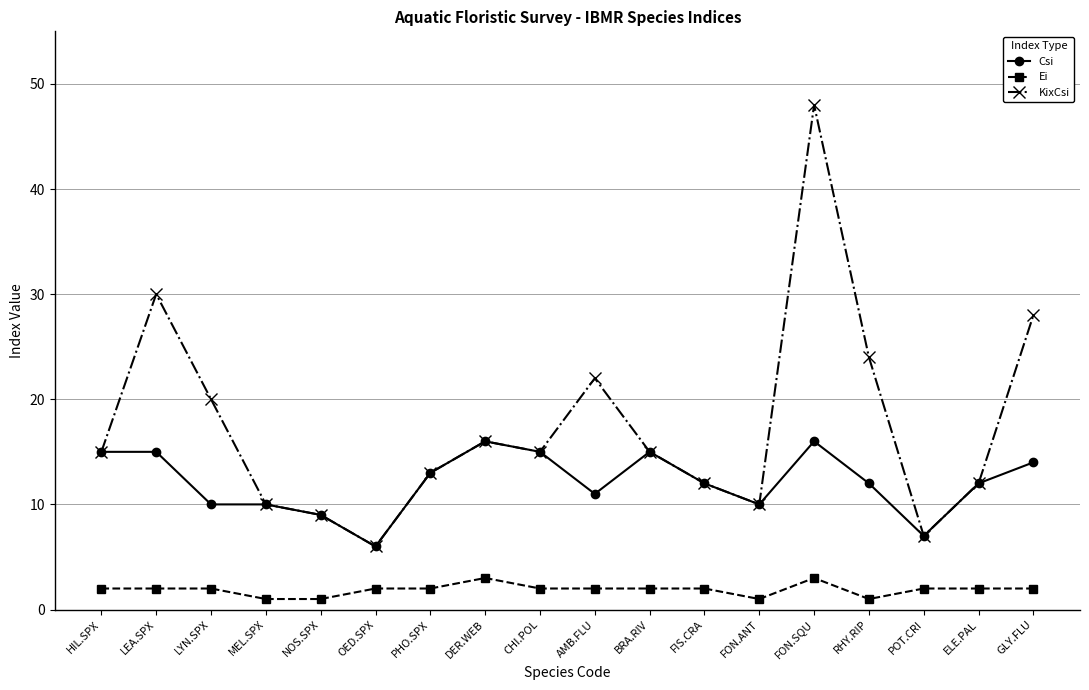

What is the value of the KixCsi point at the 6th from the left?

6